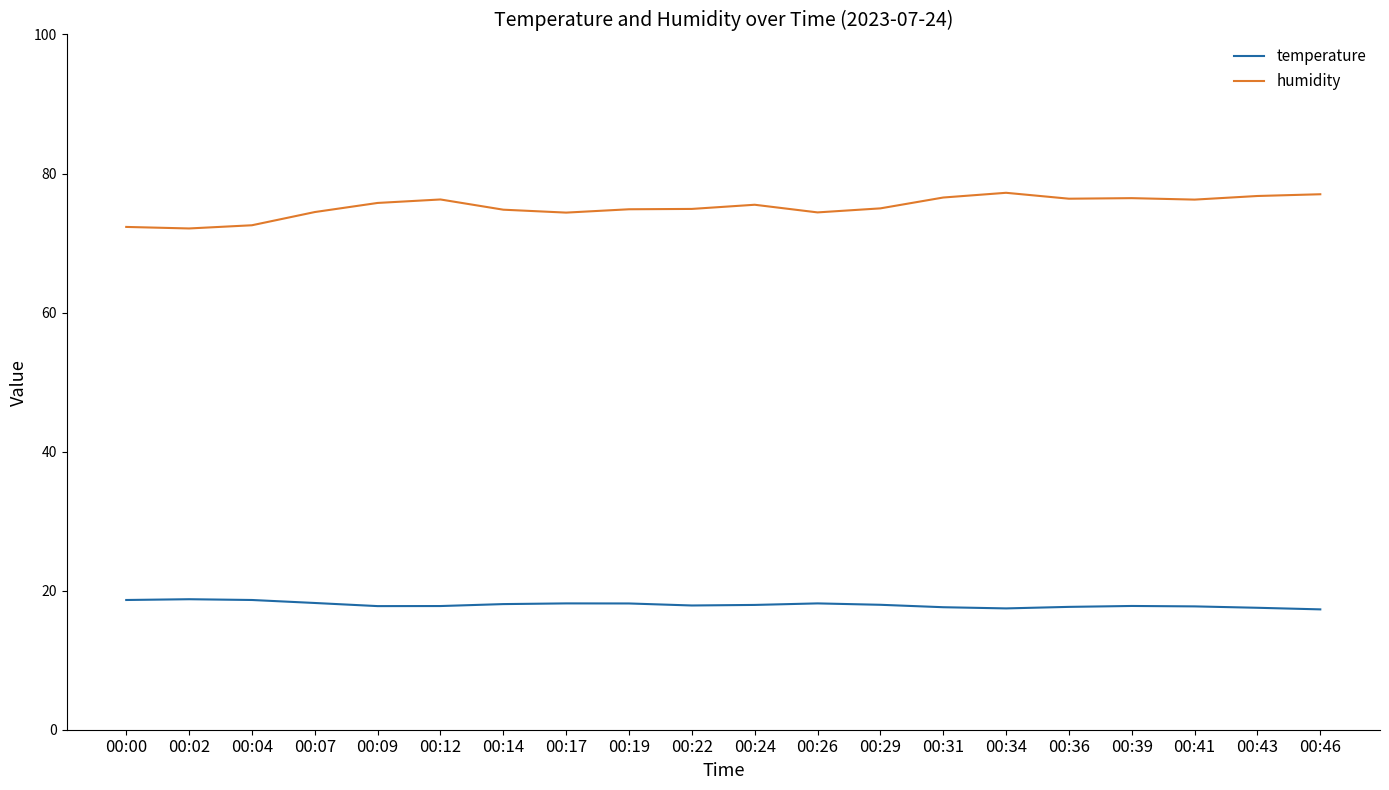

True or false: humidity and temperature intersect in this chart.

False